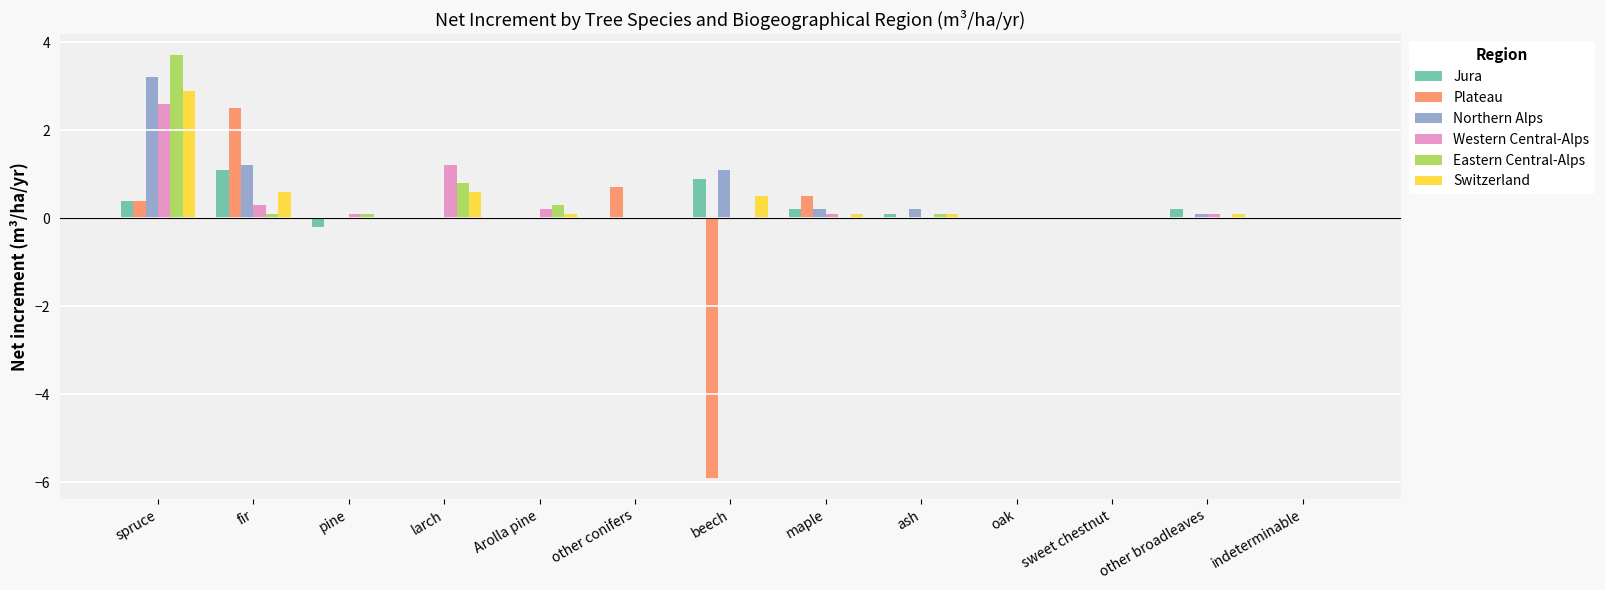

Which series has the widest spread of values?

Plateau